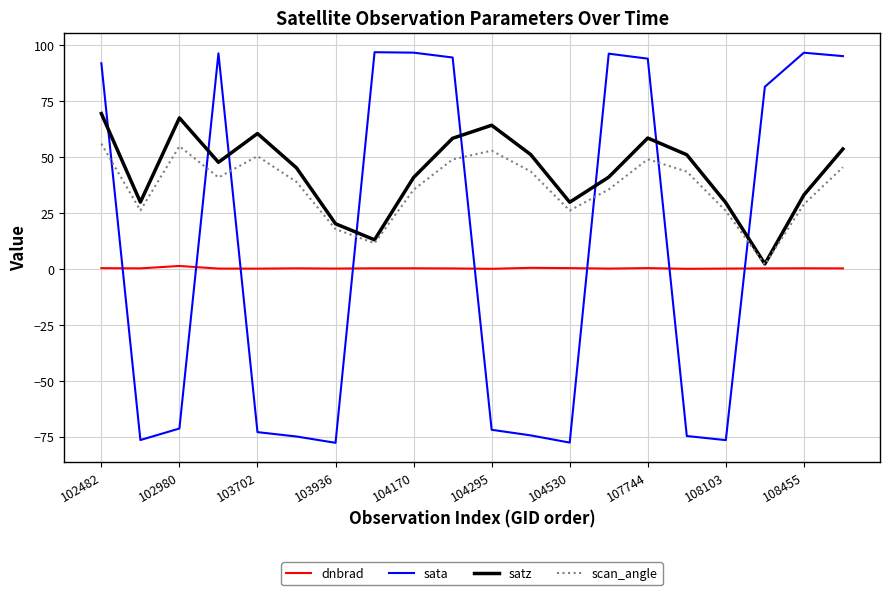

After their last crossing, which series has the higher values: satz or sata?

sata